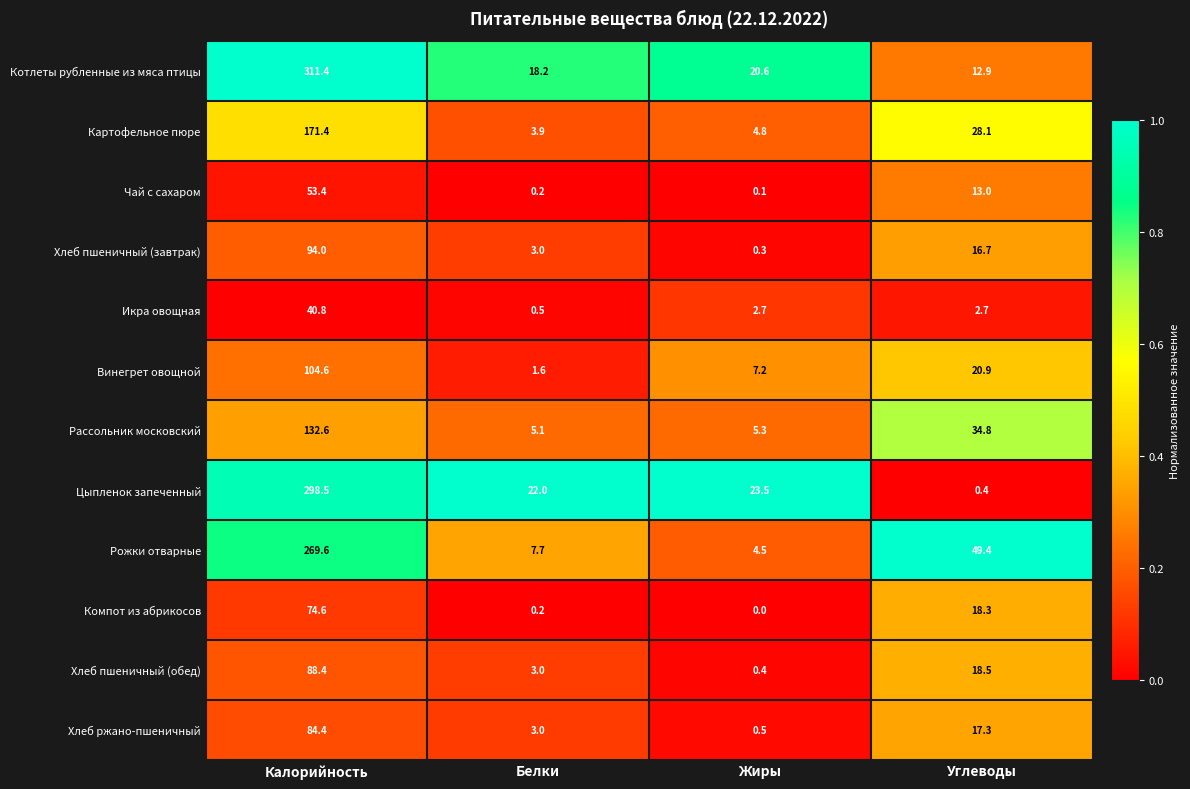

Which series has the widest spread of values?

Котлеты рубленные из мяса птицы